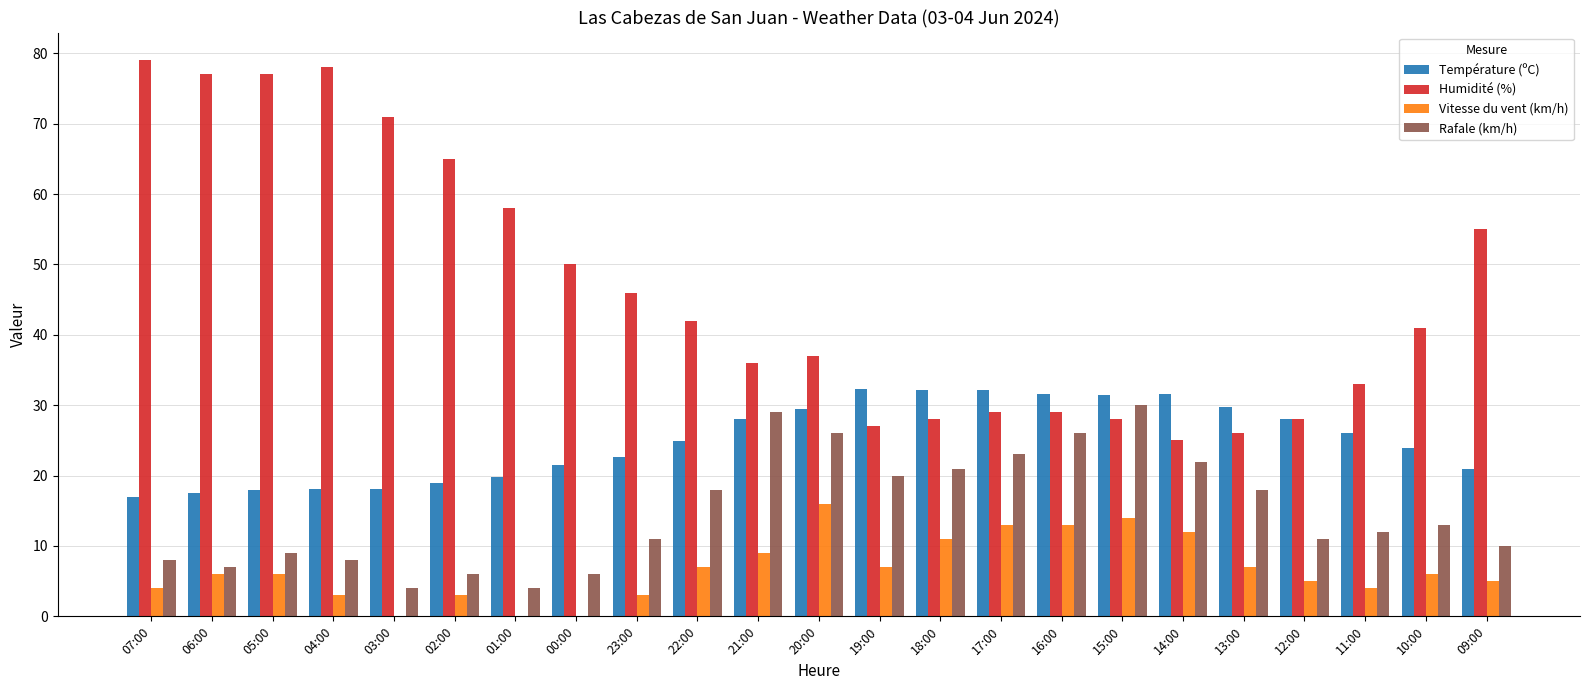

Which series has the largest range (max minus min)?

Humidité (%)